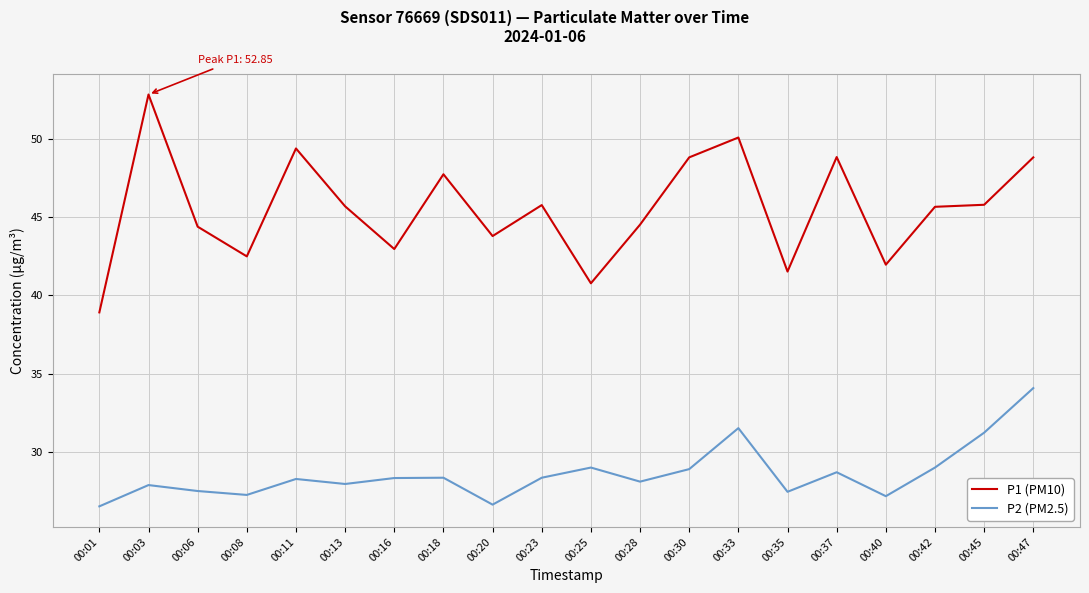

At which category does P2 (PM2.5) reach its first local peak?

00:03